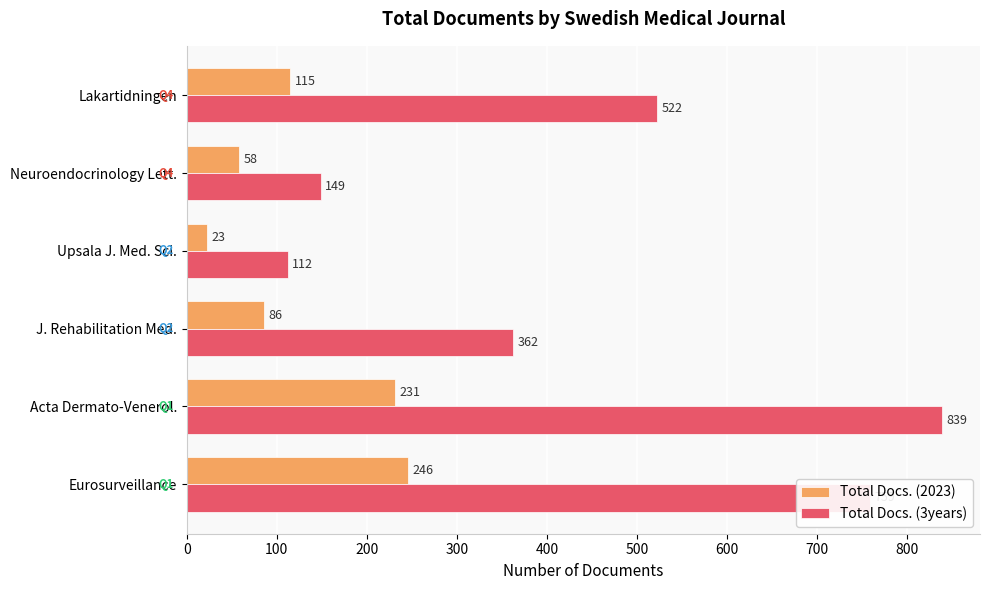

What is the total value across all series at Acta Dermato-Venerol.?

1070